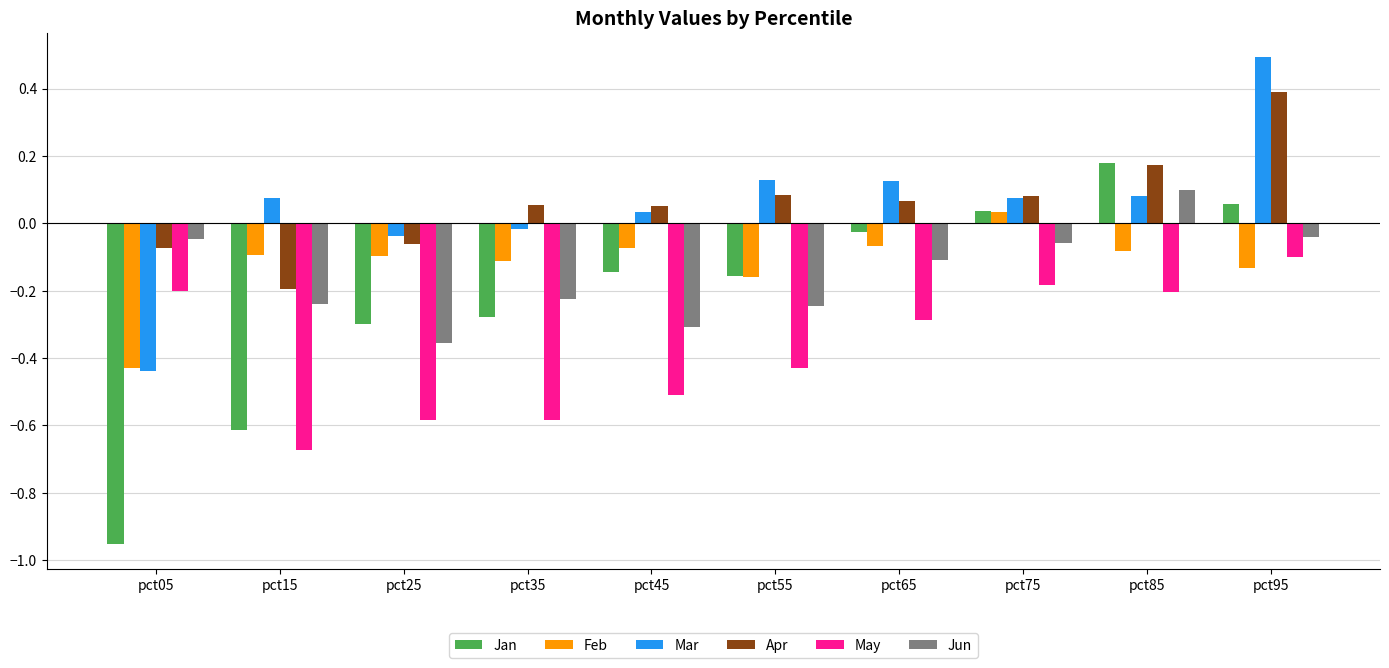

Is the value of Apr at pct35 greater than the value of Jun at pct75?

Yes